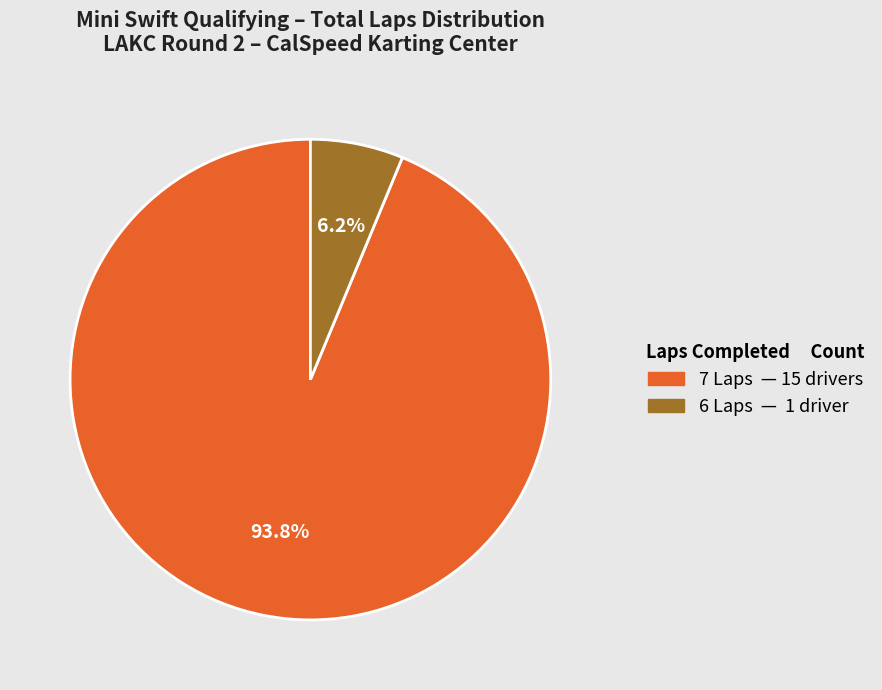

Is there a majority slice in this chart?

Yes